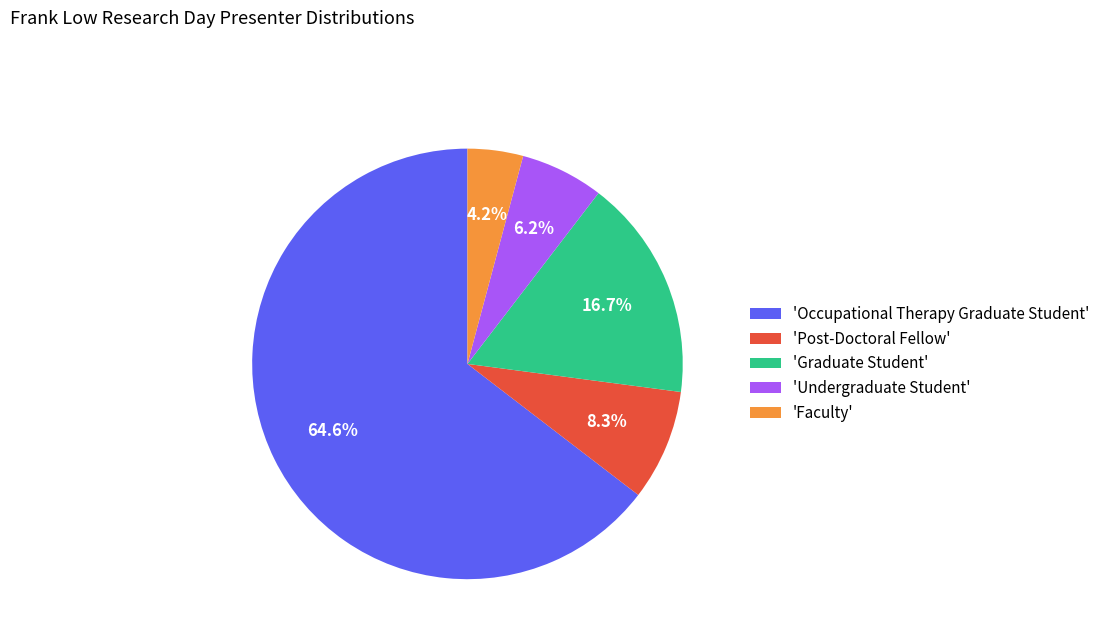

What is the majority slice?

'Occupational Therapy Graduate Student'